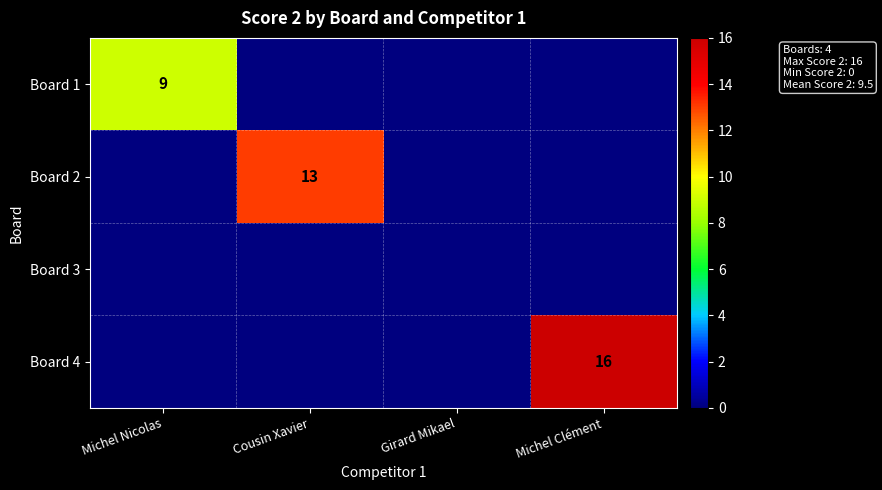

Is it true that Board 4 equals 28 at Michel Clément?

False